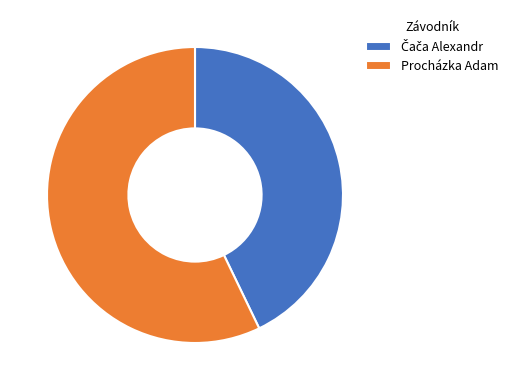

How many slices are in this pie chart?

2